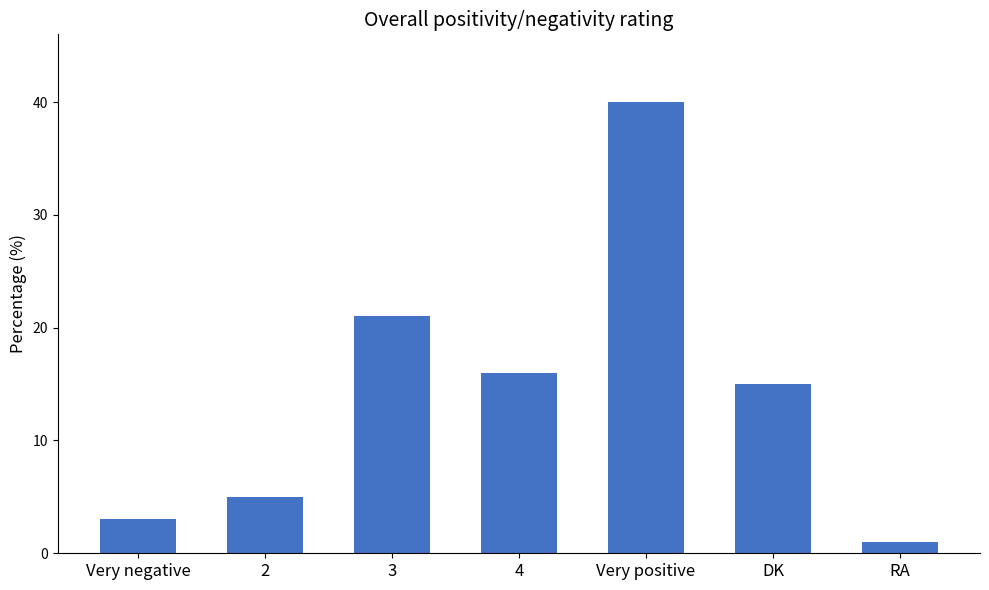

What is the label of the 2nd bar from the right?

DK